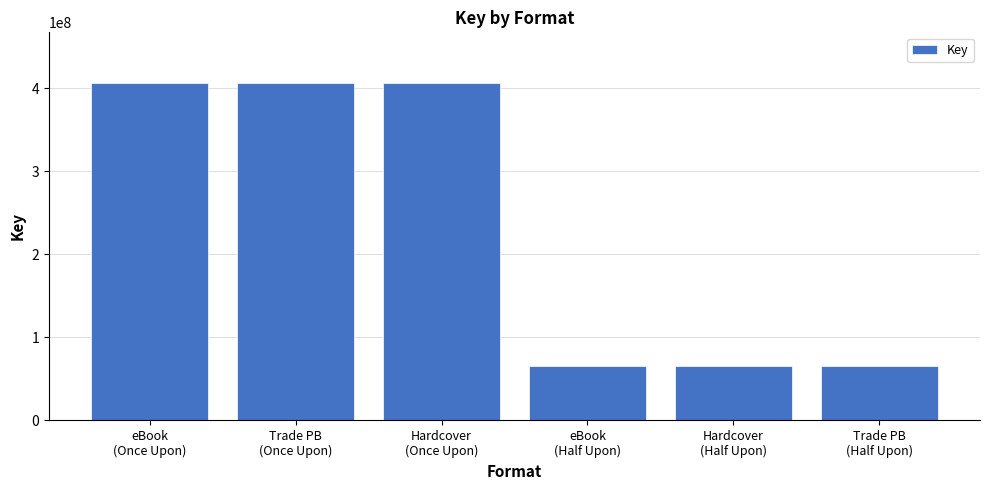

The chart shows a value of 406504228 at eBook
(Once Upon). True or false?

True